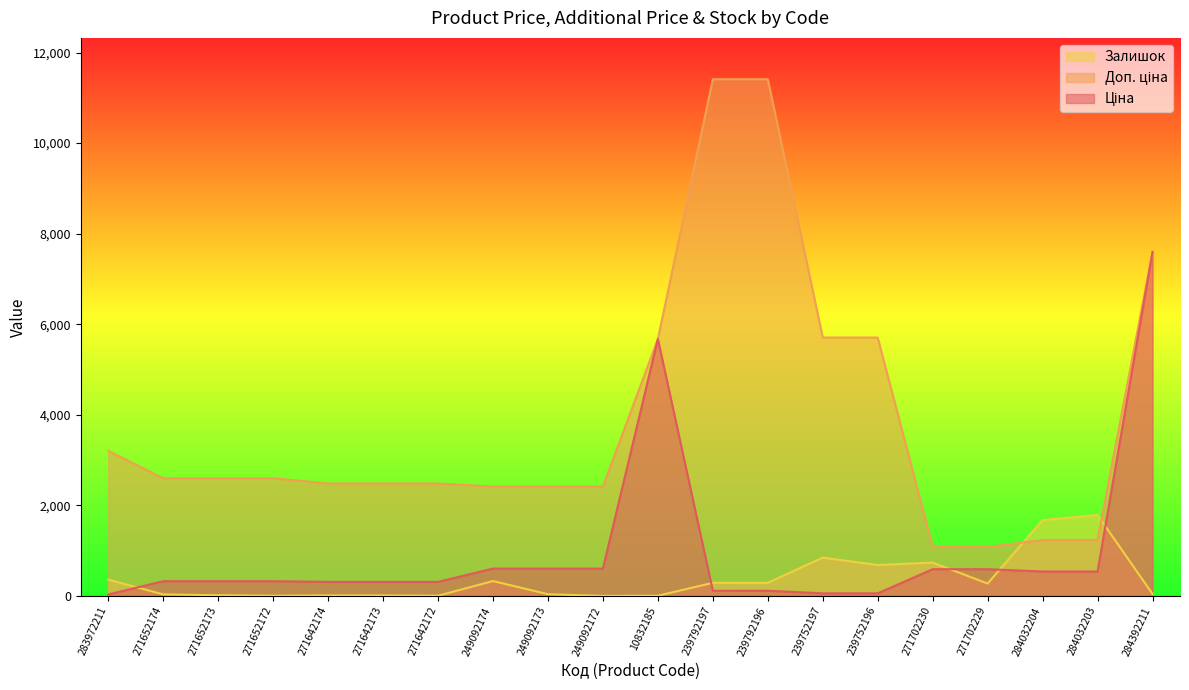

What is the difference between the Ціна values at 239752197 and 271642174?

253.2